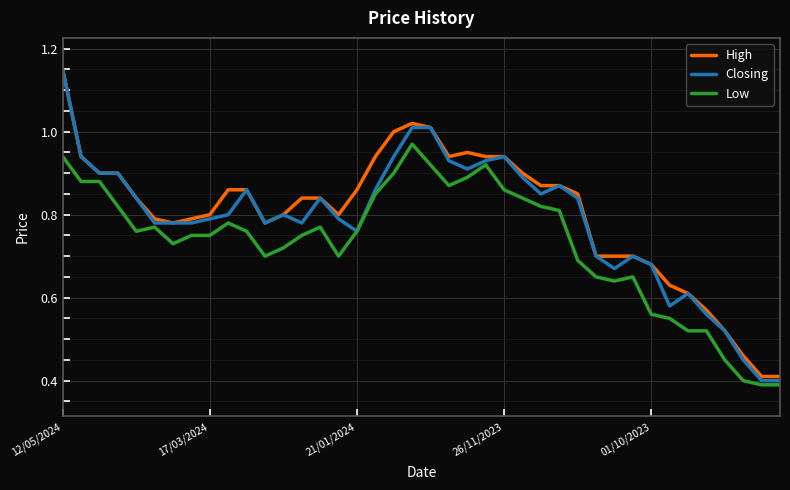

Which series has the largest range (max minus min)?

Closing